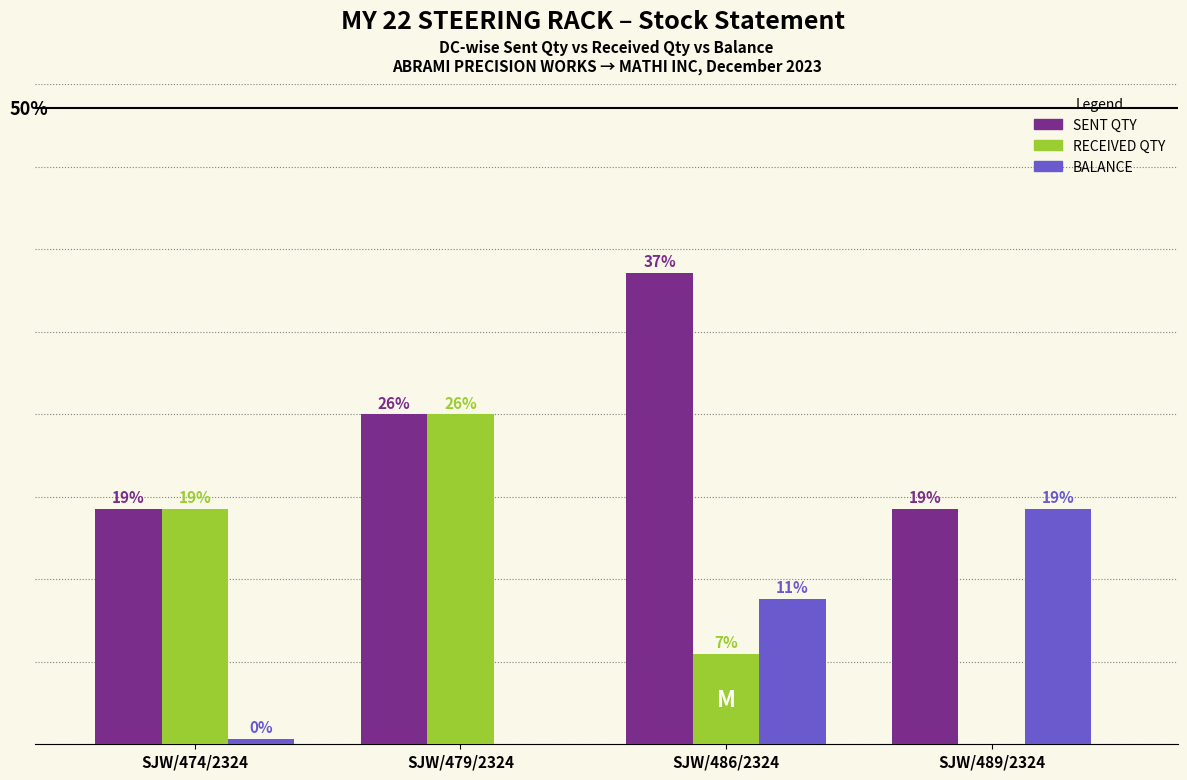

Which series has the widest spread of values?

RECEIVED QTY